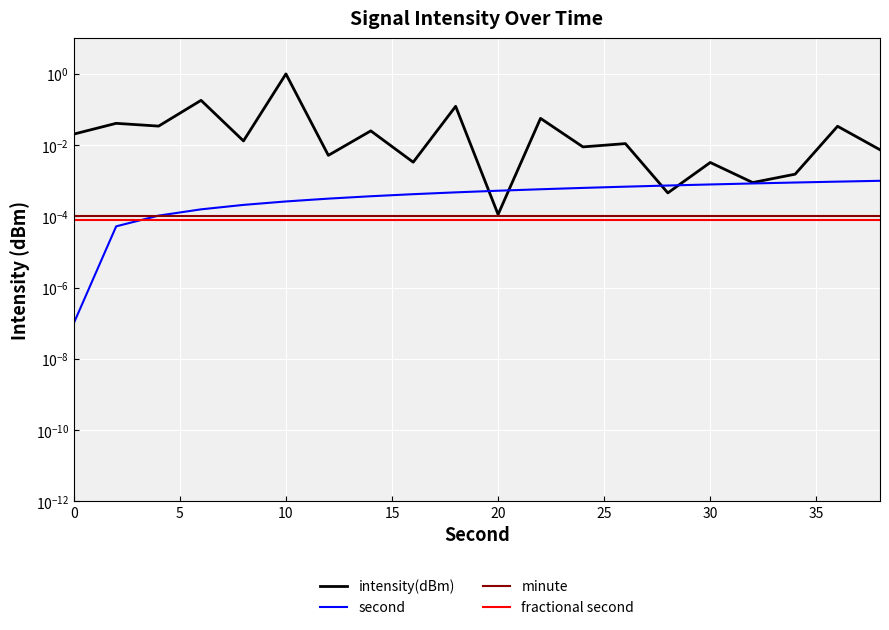

How many lines are shown in the chart?

4